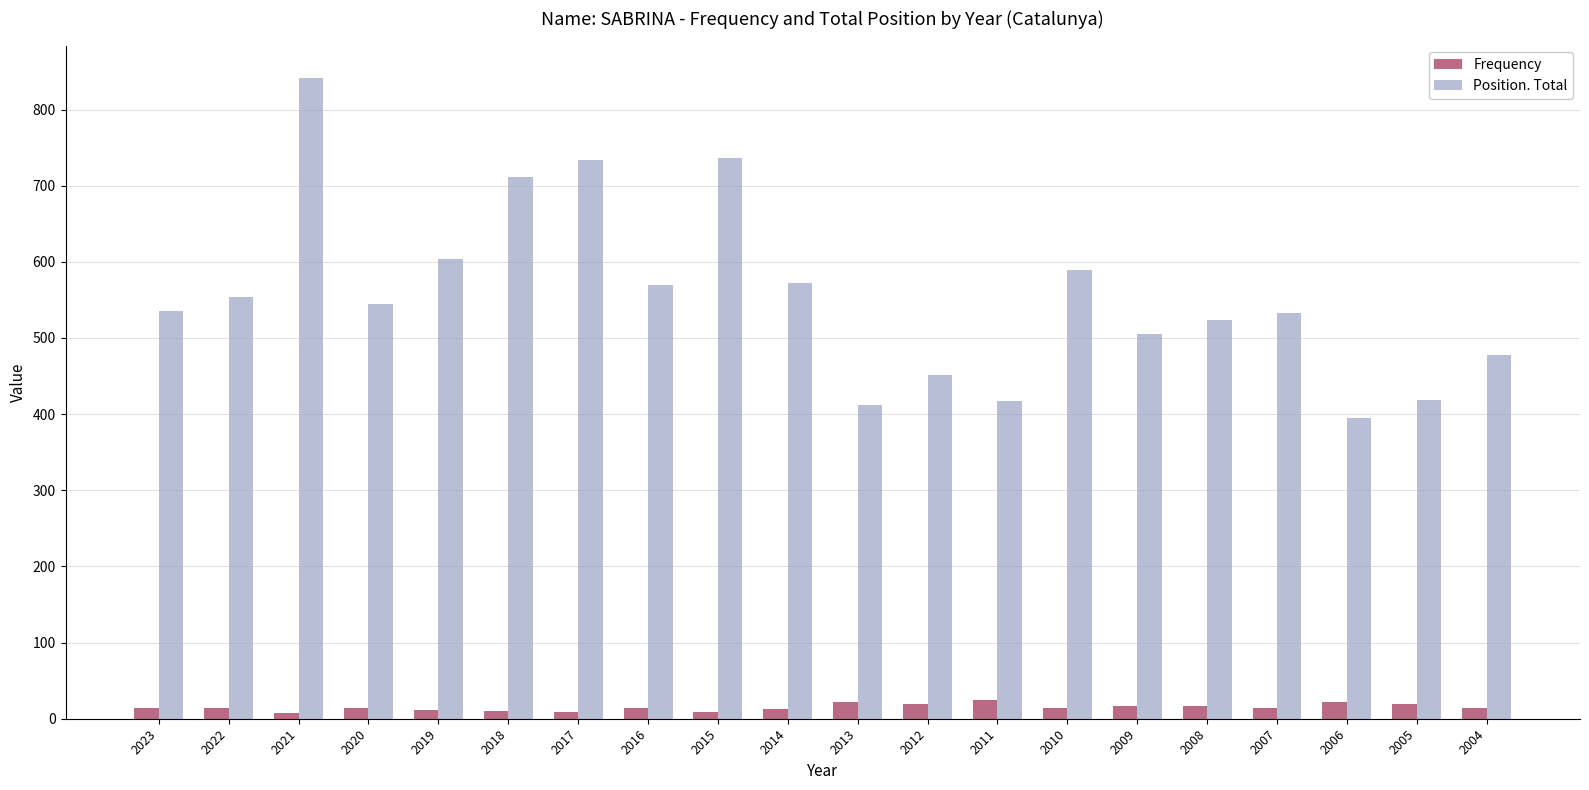

What is the average value of the Position. Total series?

556